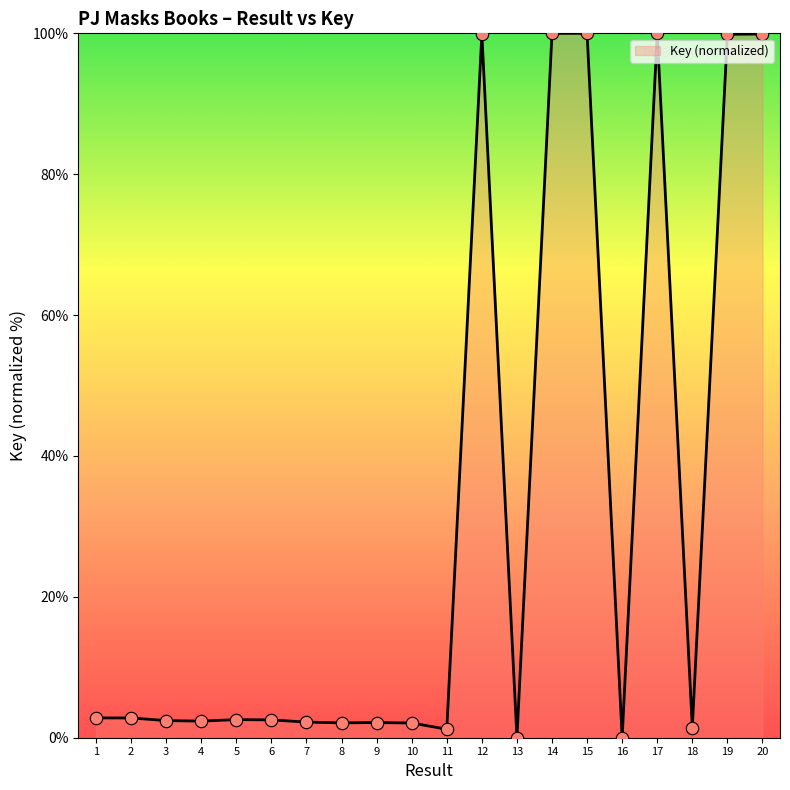

What is the ratio of the value at 20 to the value at 17?

1.0